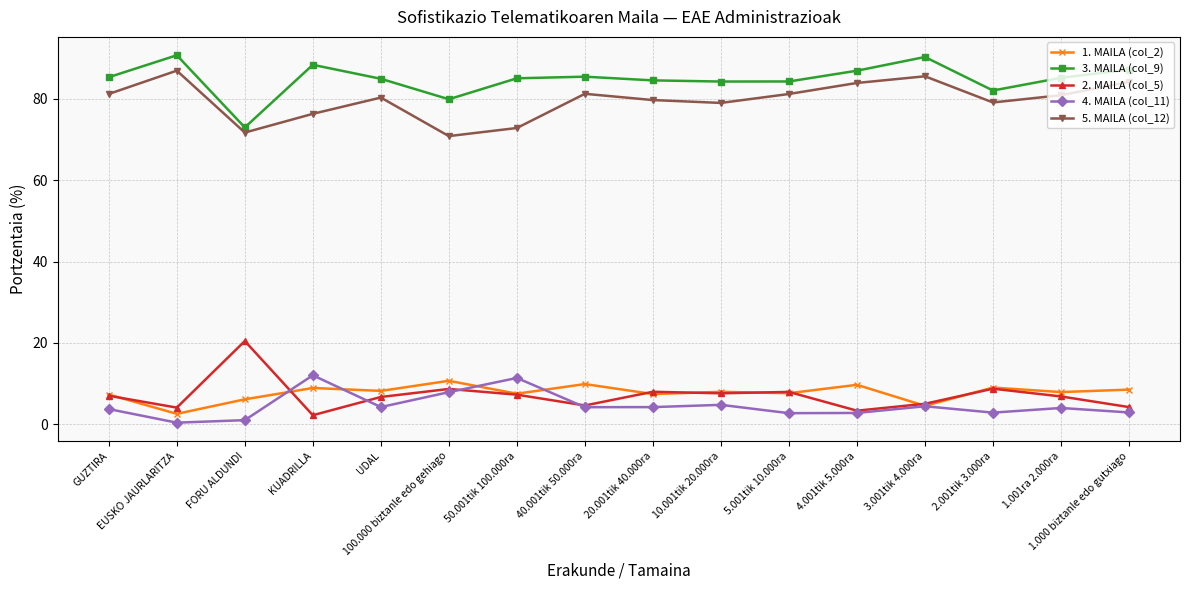

The 1. MAILA (col_2) series shows 9.7 at 4.001tik 5.000ra. True or false?

True